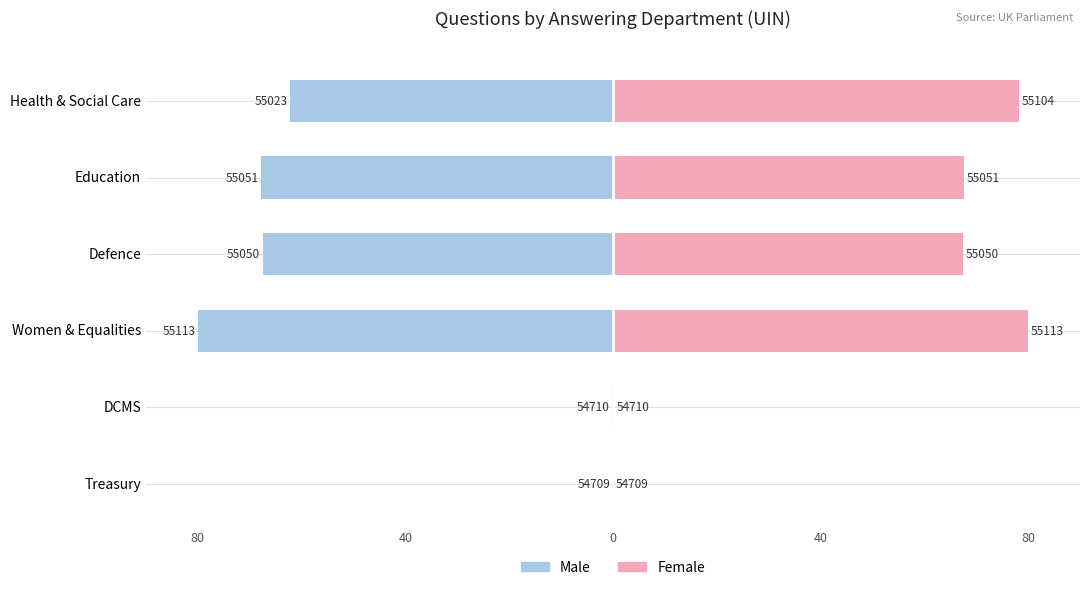

How many series are shown in this chart?

2